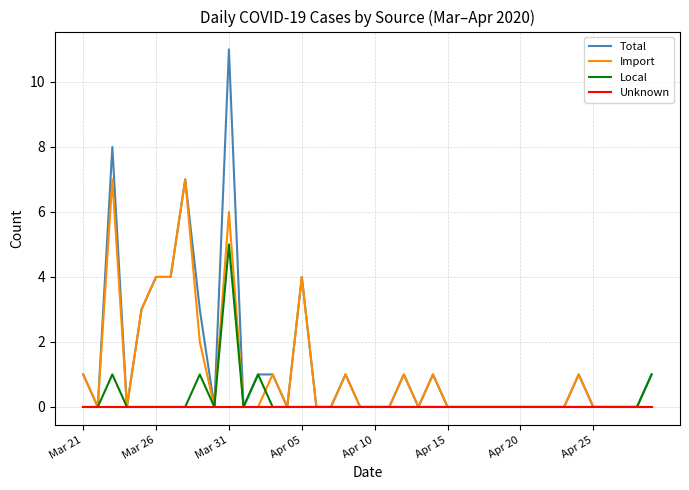

How many lines are shown in the chart?

4